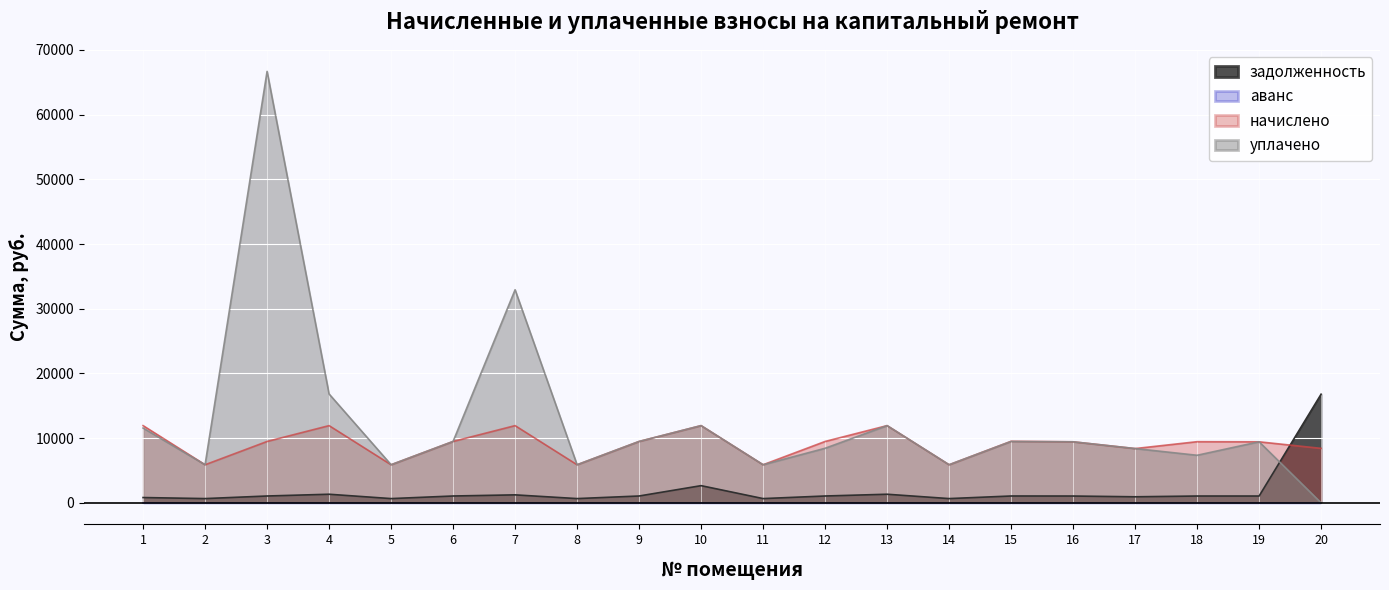

Where does the уплачено series first go above 9432?

1